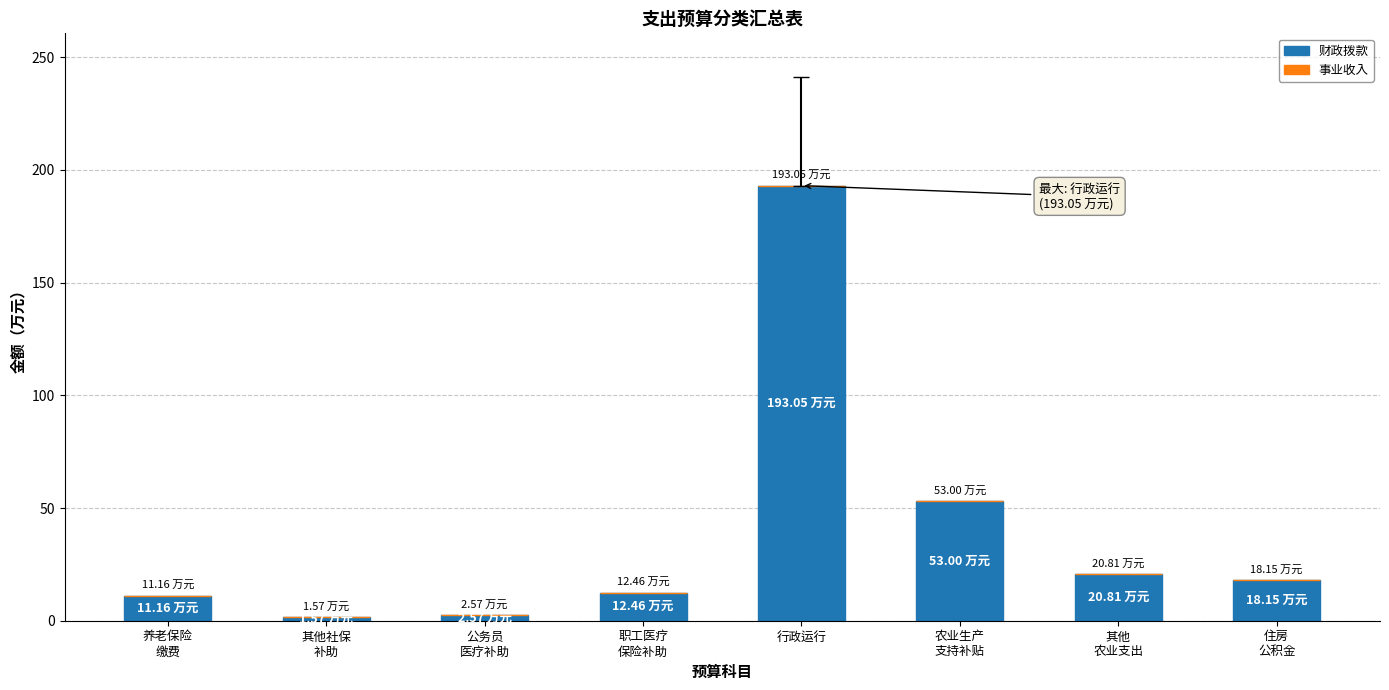

What is the label of the 5th bar from the left?

行政运行